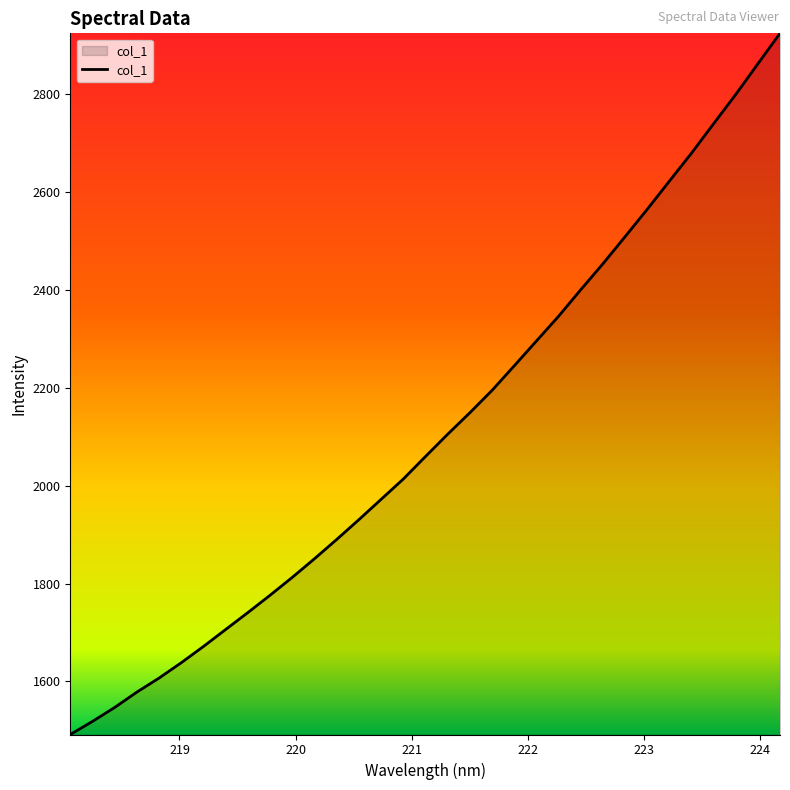

What is the difference between the maximum and minimum values?

1431.7